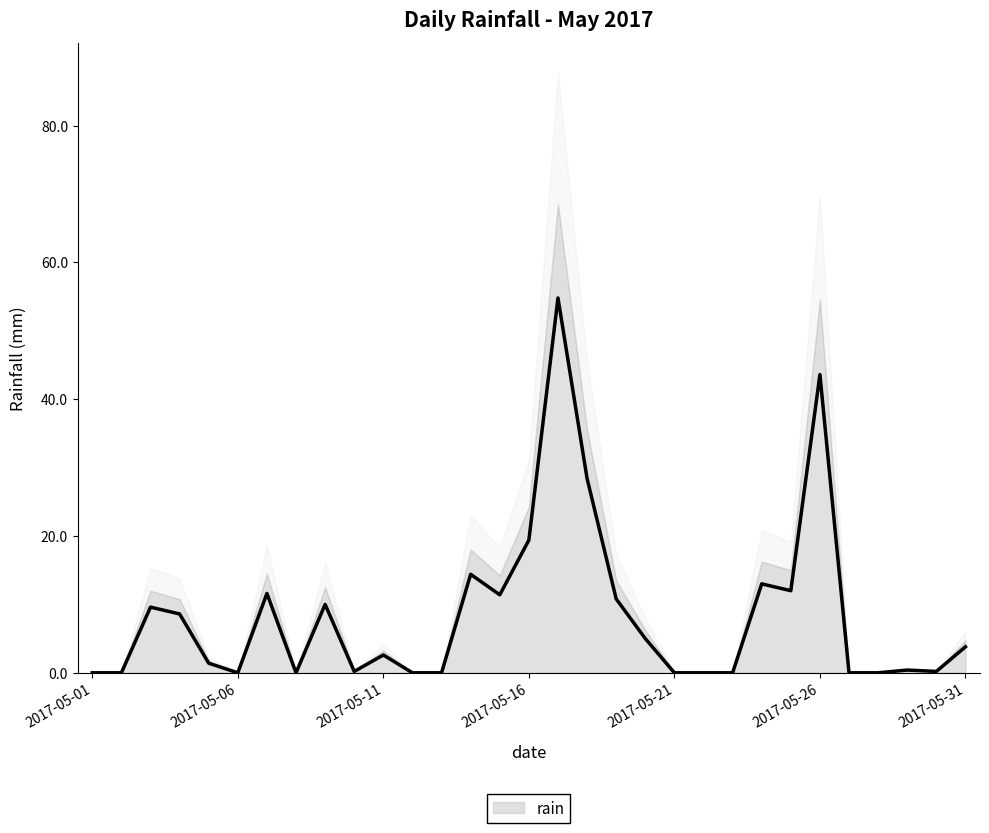

Does the chart display data point markers on the line(s)?

No